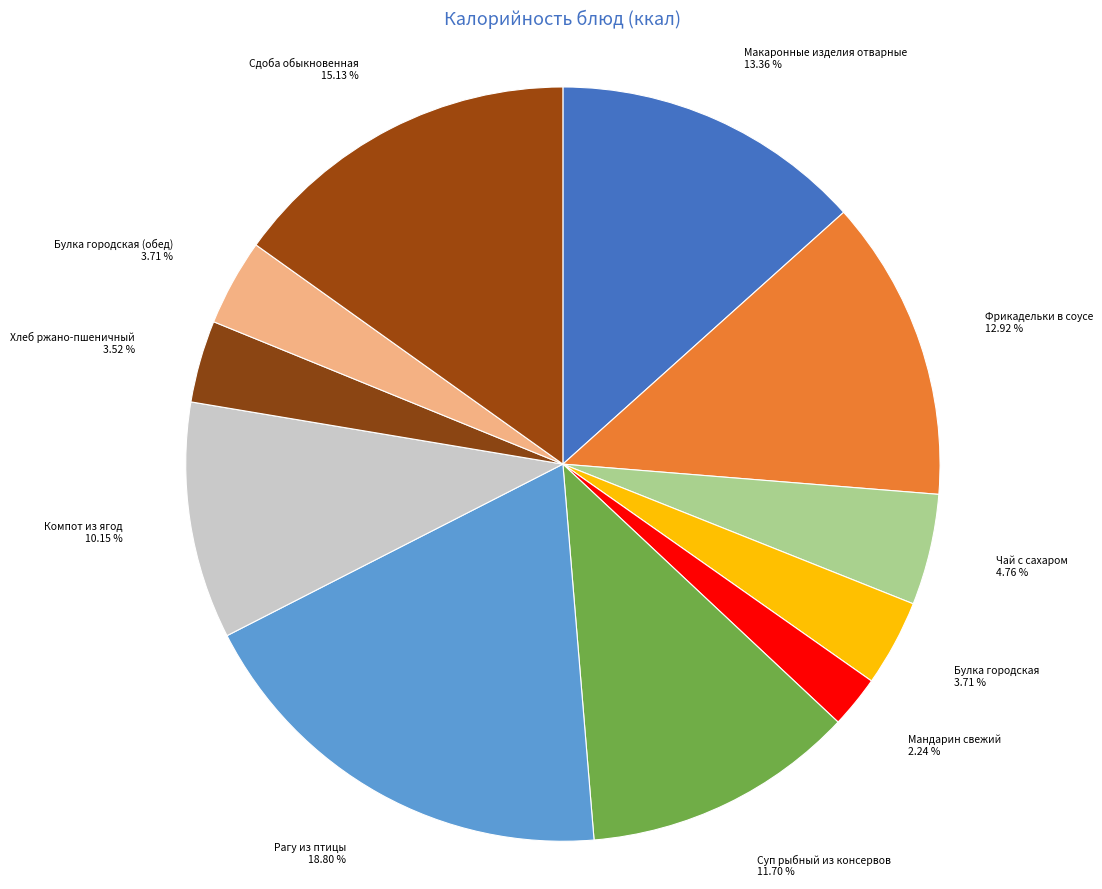

Which category has the biggest portion of the pie?

Рагу из птицы